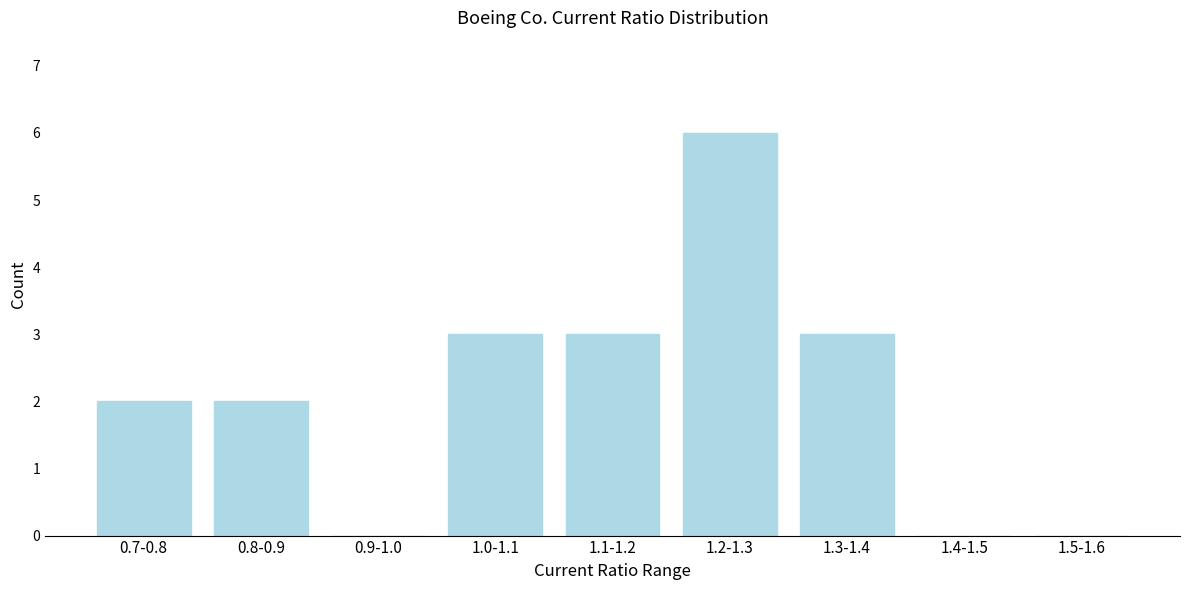

Reading left to right, extract all data points from this chart.

0.7-0.8=2	0.8-0.9=2	0.9-1.0=0	1.0-1.1=3	1.1-1.2=3	1.2-1.3=6	1.3-1.4=3	1.4-1.5=0	1.5-1.6=0